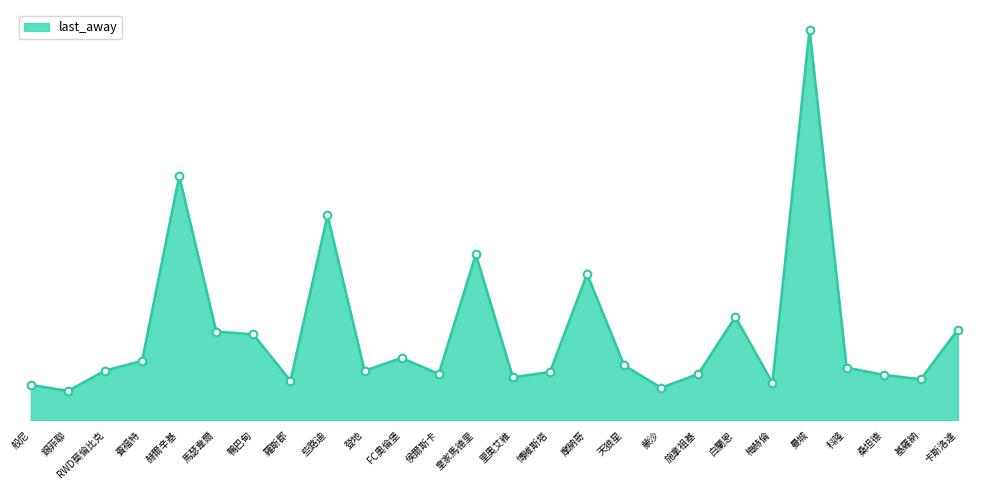

Does the chart have visible grid lines?

No